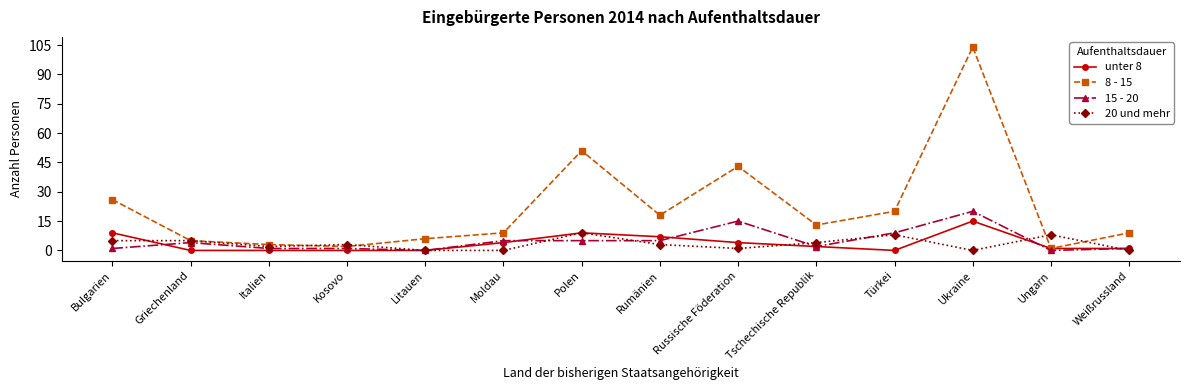

What is the difference between the maximum and second lowest values in the 8 - 15 series?

102